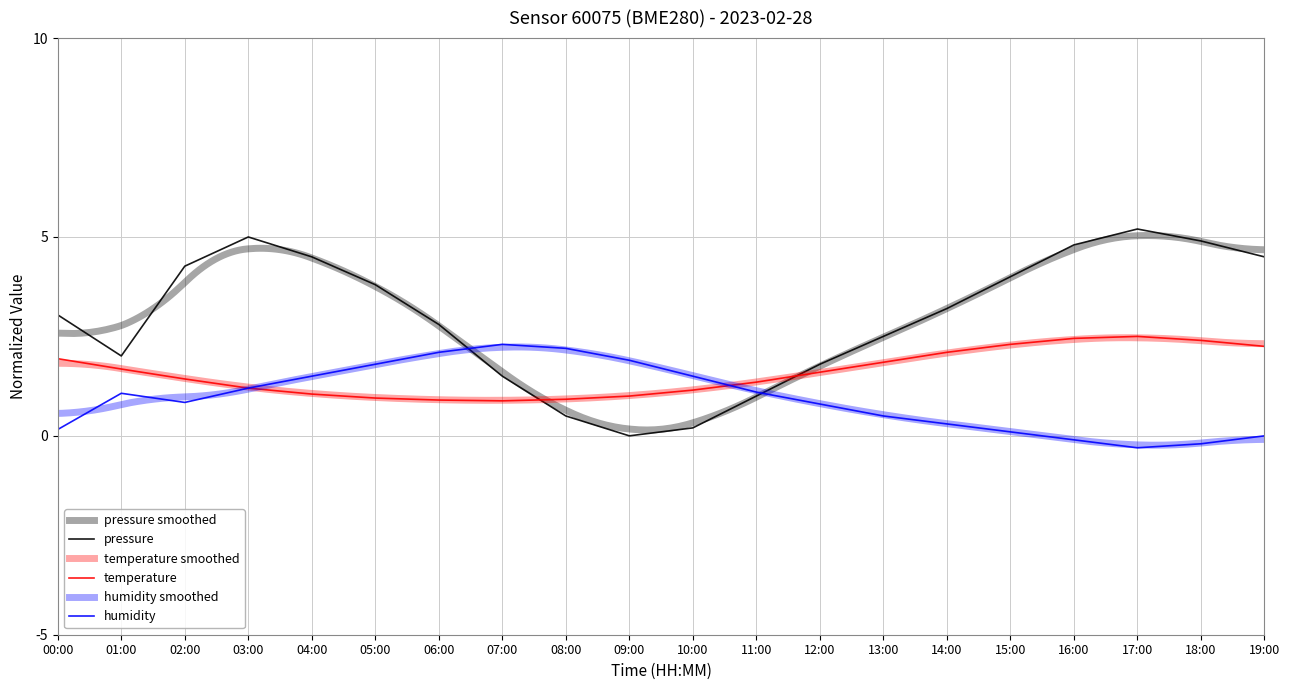

What is the label of the 7th point from the right?

13:00